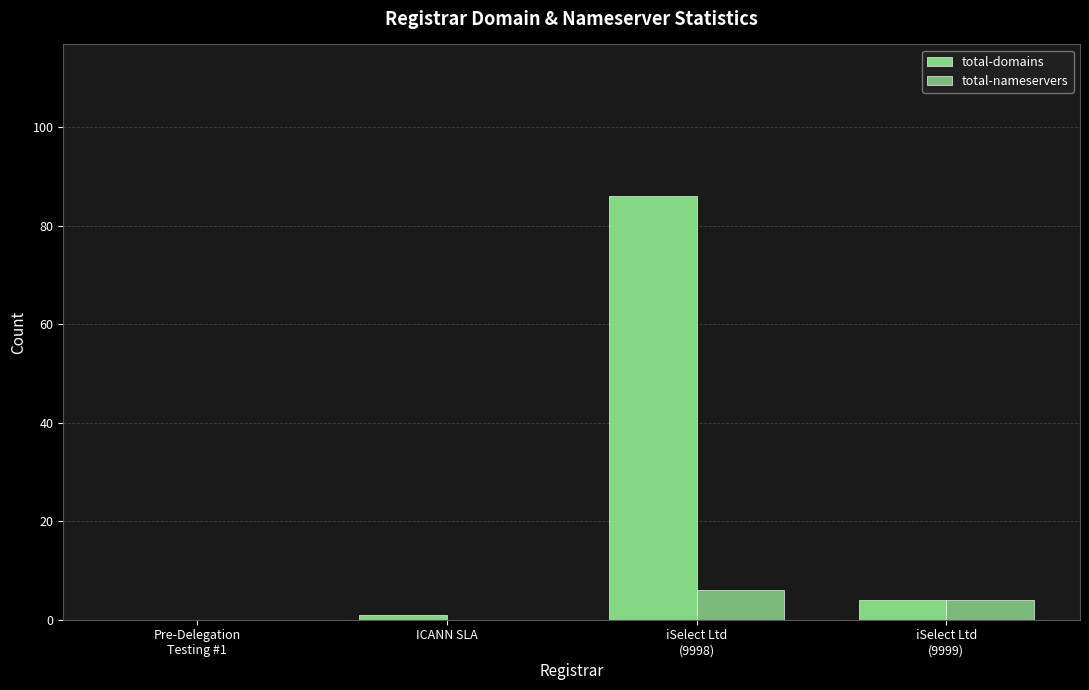

How many distinct data groups are displayed?

2